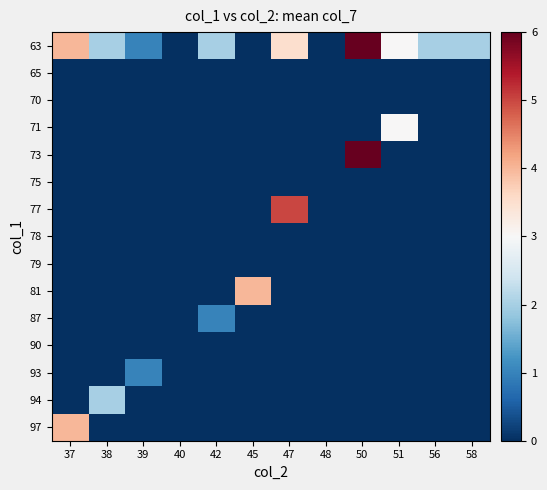

At which category is the sum across all series the highest?

50